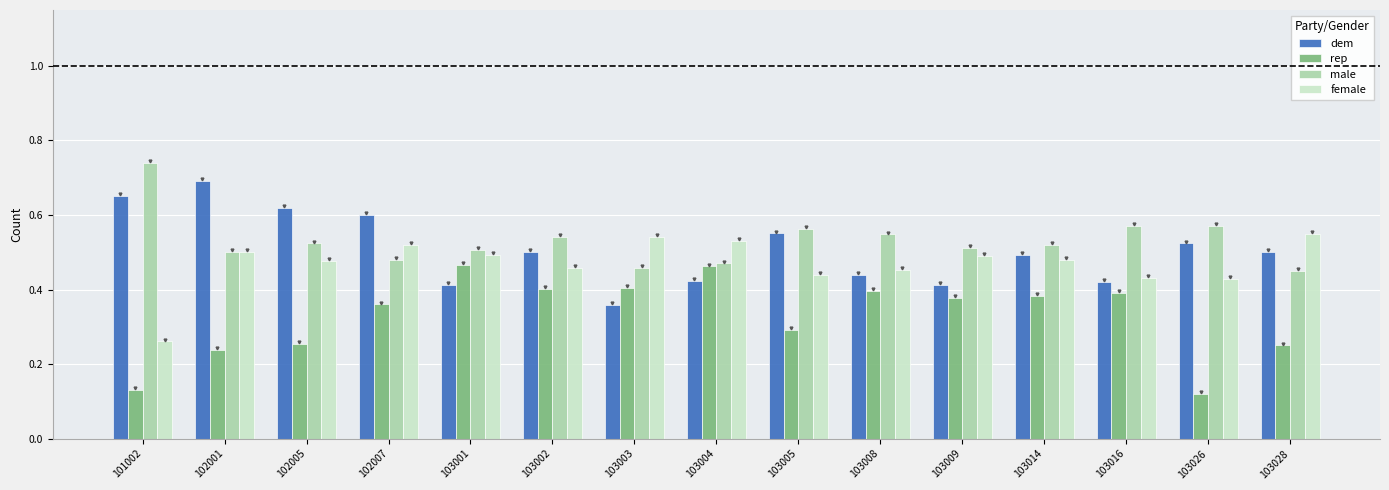

True or false: female has a value of 0.5 at 103001.

True